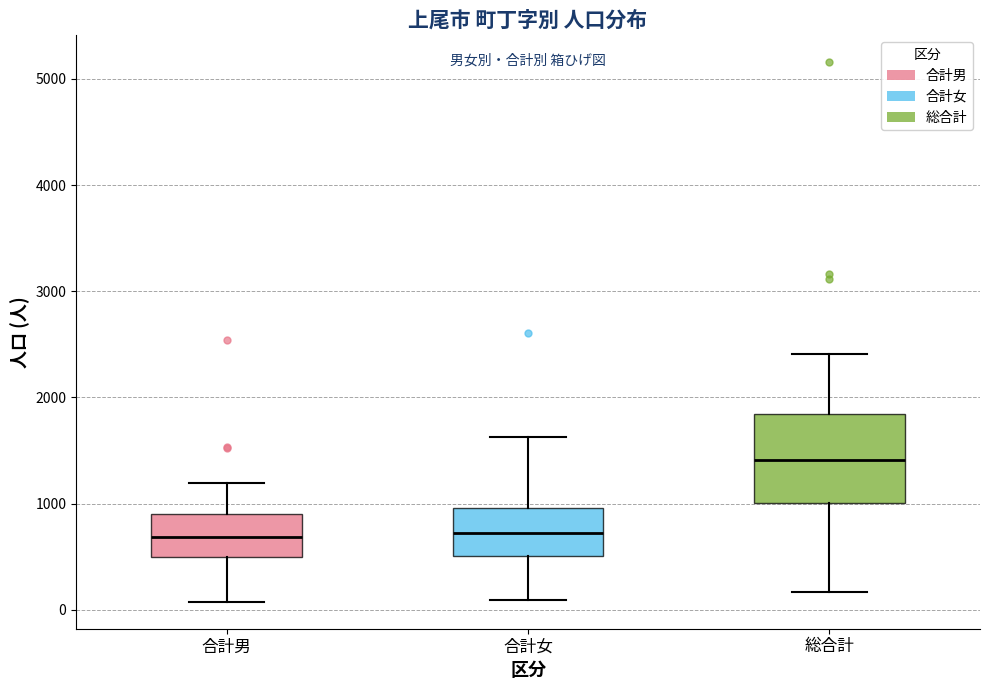

Which box is the tallest, from its lower edge to its upper edge?

総合計